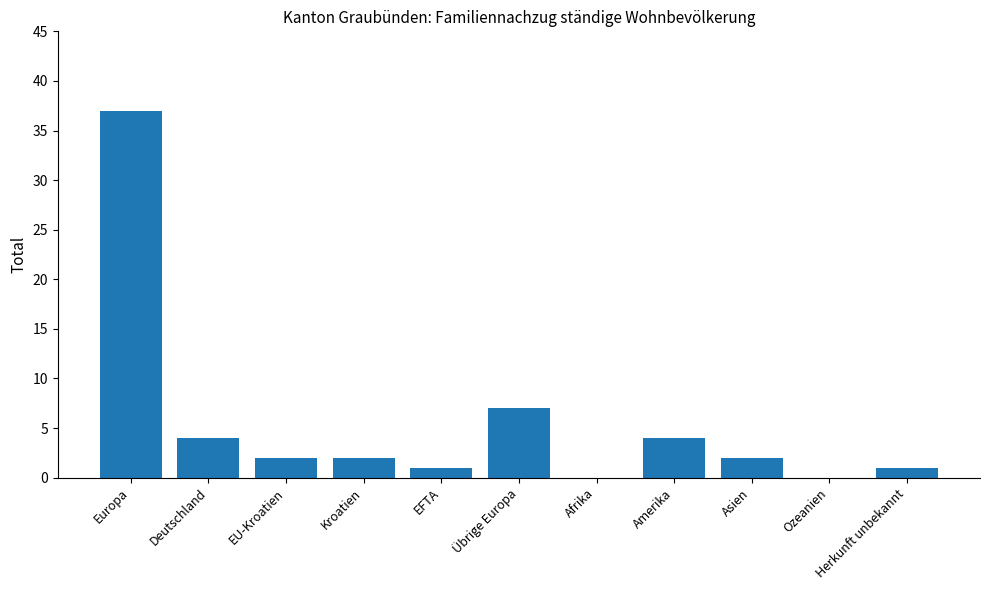

How many series are shown in this chart?

1